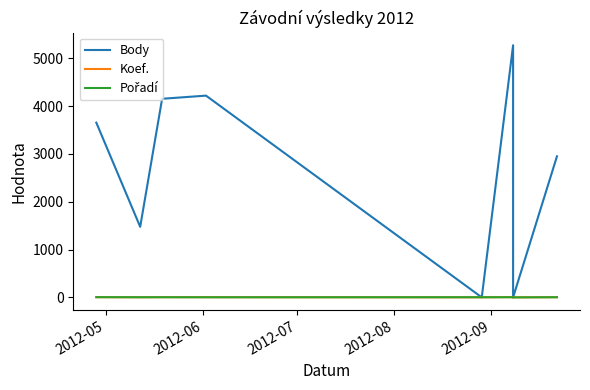

How many data points in Pořadí are less than 3?

2